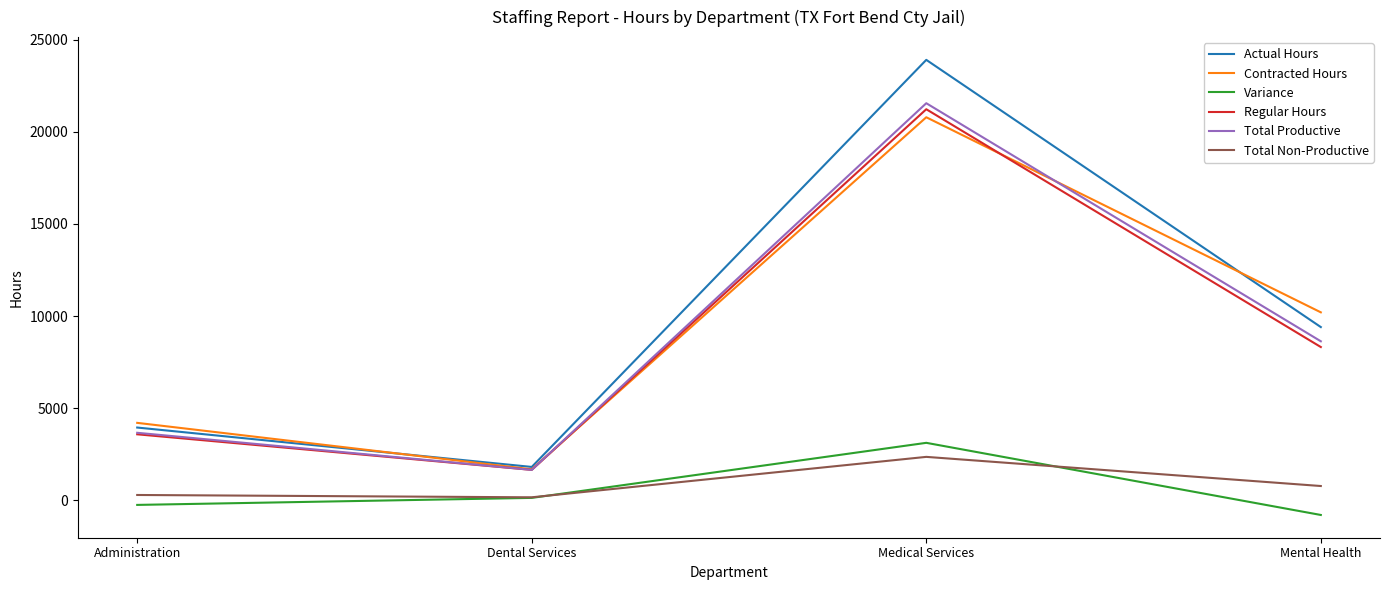

True or false: Actual Hours and Total Non-Productive intersect in this chart.

False